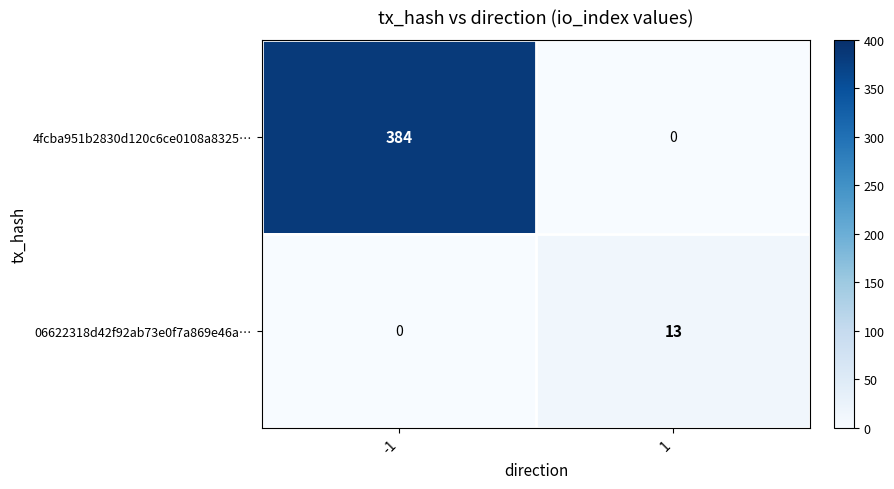

What is the maximum value shown in the chart?

384